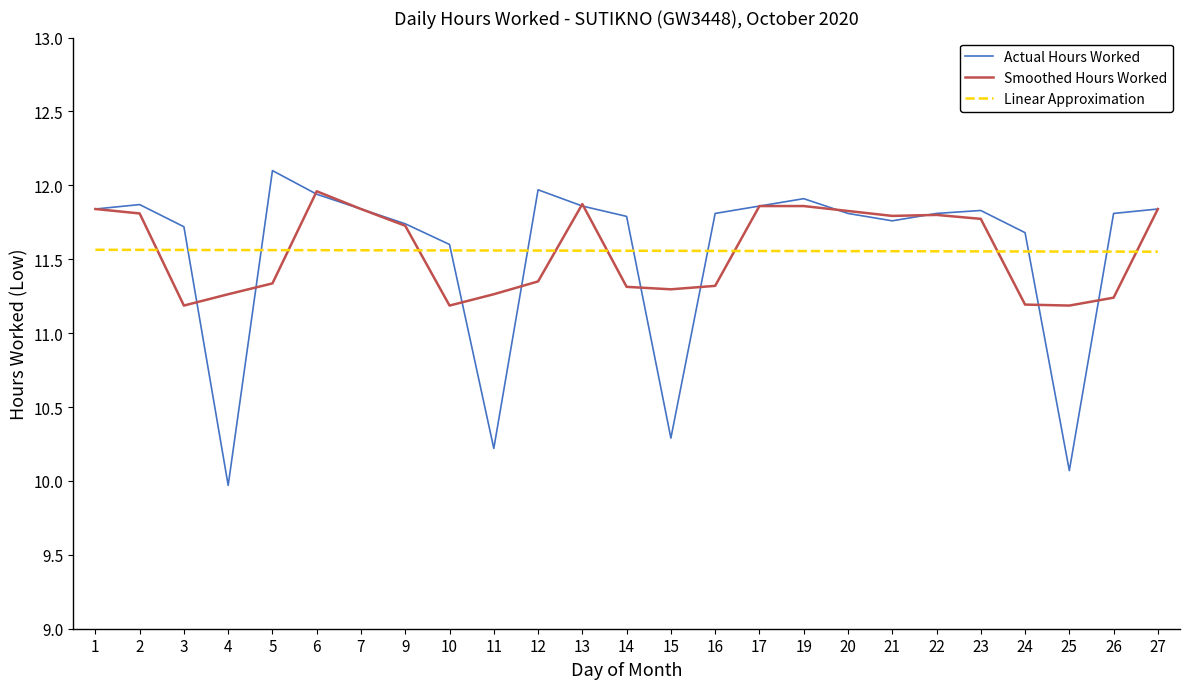

Rank the series at 14 from lowest to highest value.

Smoothed Hours Worked, Linear Approximation, Actual Hours Worked